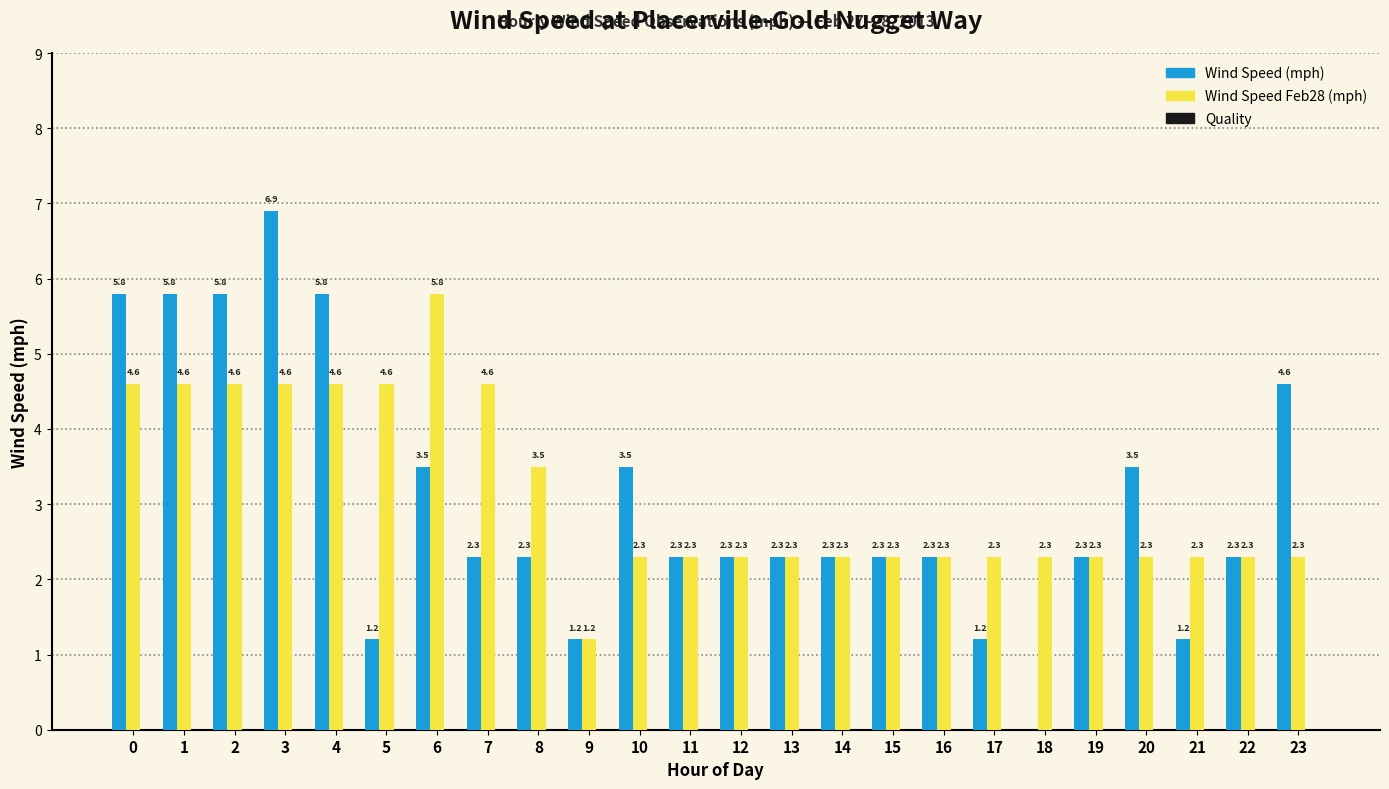

How many series are shown in this chart?

2